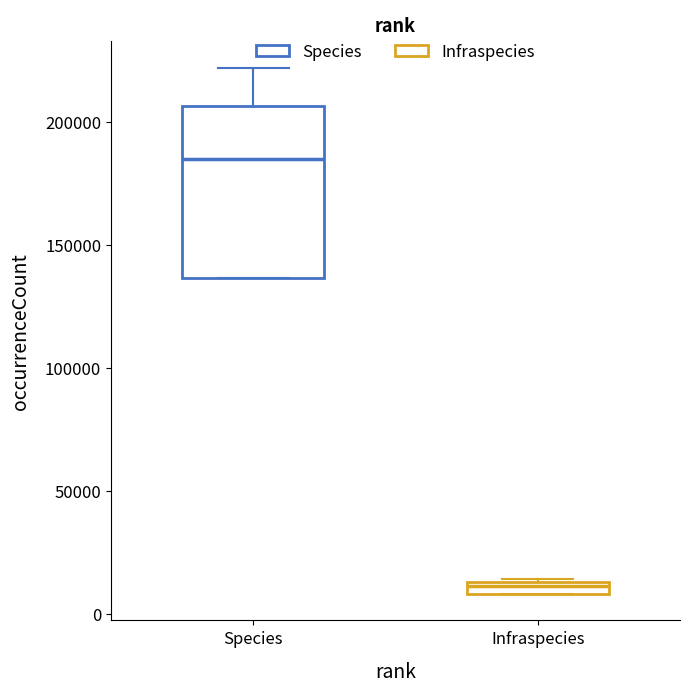

Comparing the boxes themselves (not the whiskers), which one is the tallest?

Species